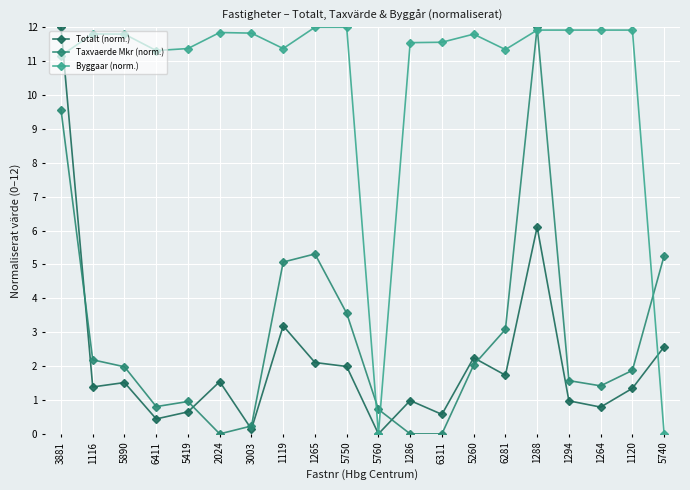

At which category does Totalt (norm.) reach its first local peak?

5890